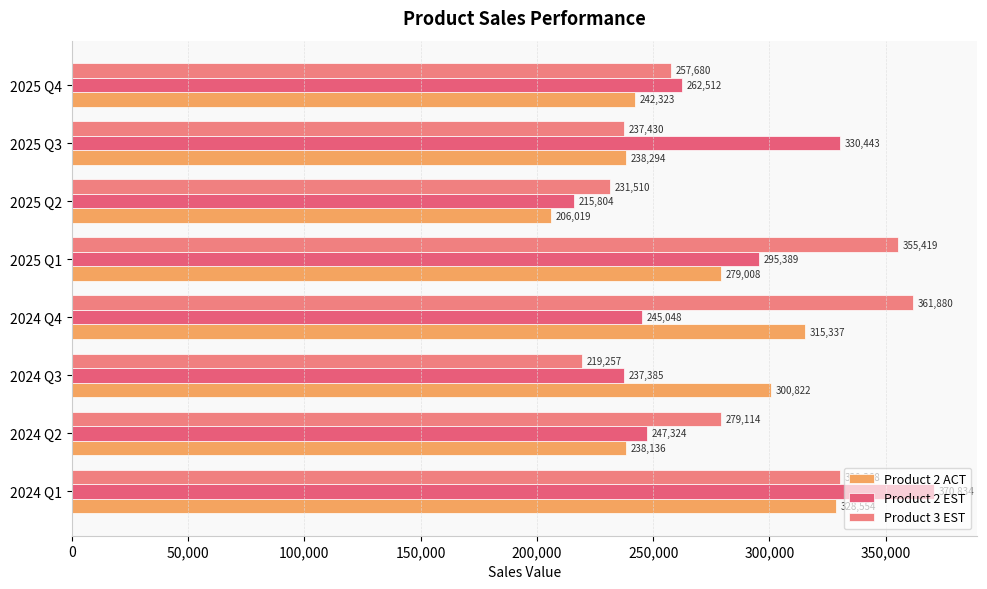

How many data points in Product 3 EST are less than 279114?

4